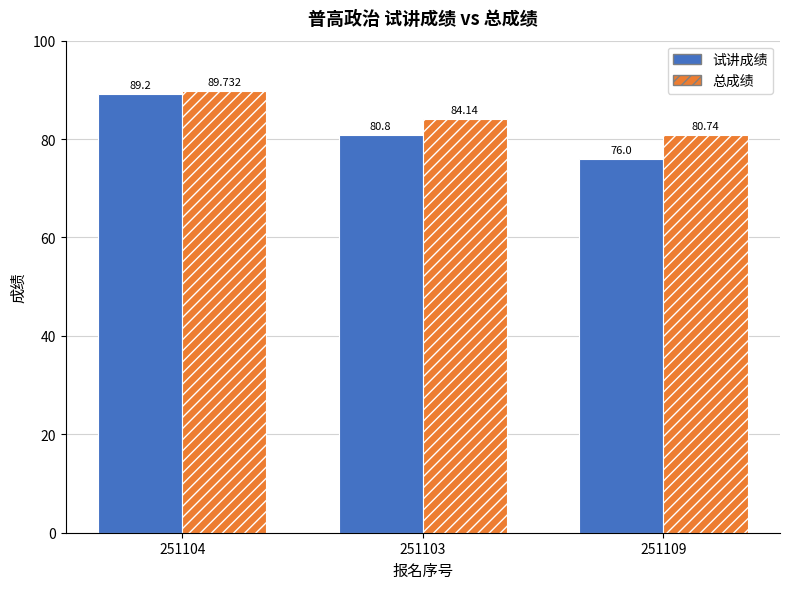

Reading left to right, list all the values displayed in this chart.

试讲成绩: 251104=89.2	251103=80.8	251109=76.0
总成绩: 251104=89.7	251103=84.1	251109=80.7